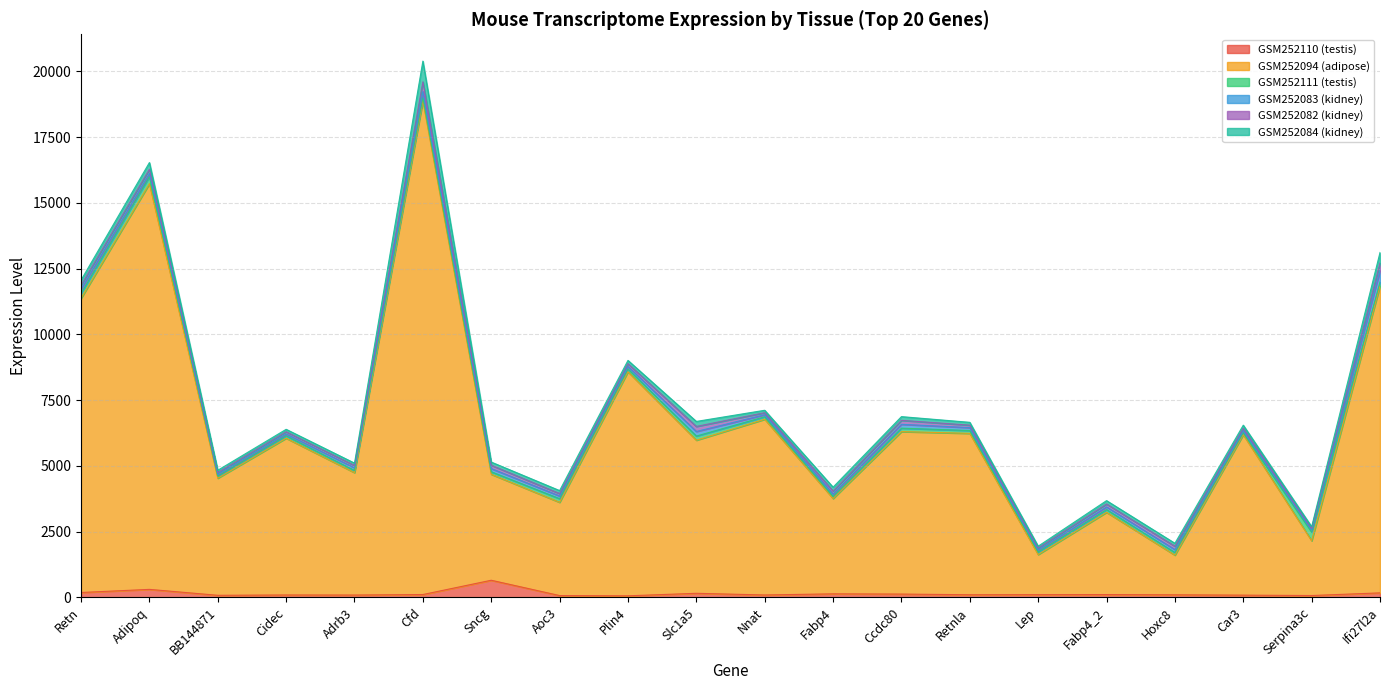

Which category has the lowest value in the GSM252082 (kidney) series?

Serpina3c